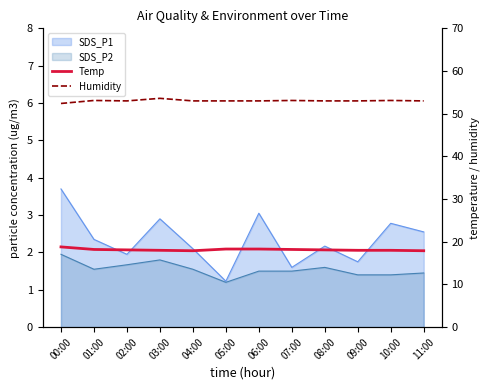

List the labels in order of Temp value, smallest first.

04:00, 11:00, 03:00, 09:00, 10:00, 02:00, 08:00, 01:00, 07:00, 05:00, 06:00, 00:00